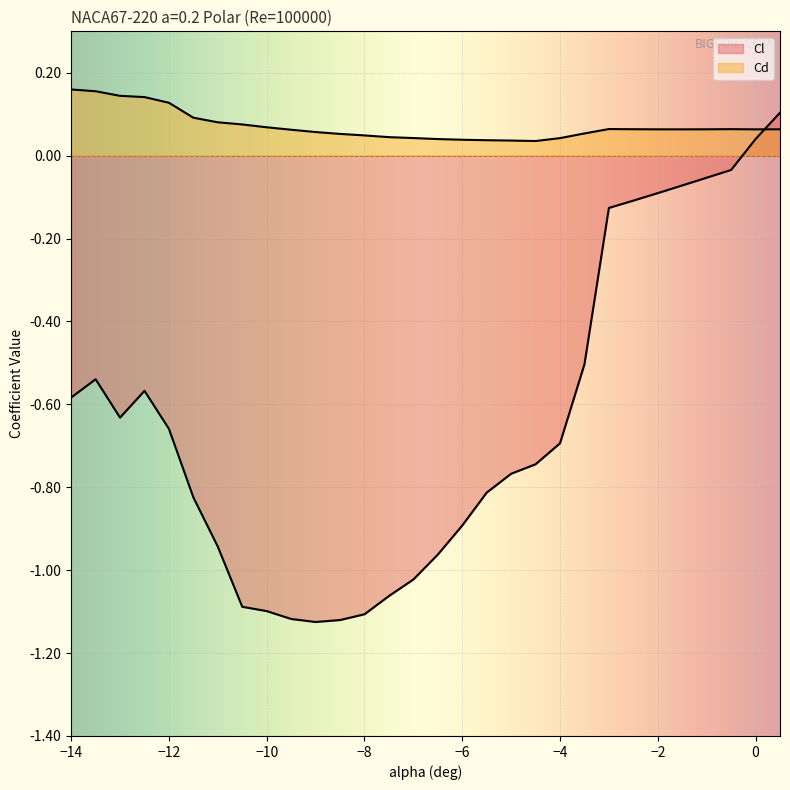

At which label is Cd closest to 0?

-4.5